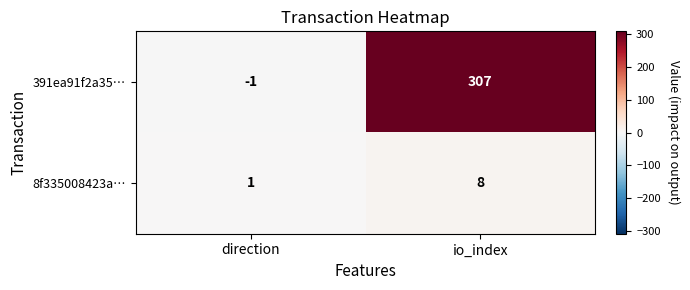

What is the spread (max minus min) of values at io_index?

299